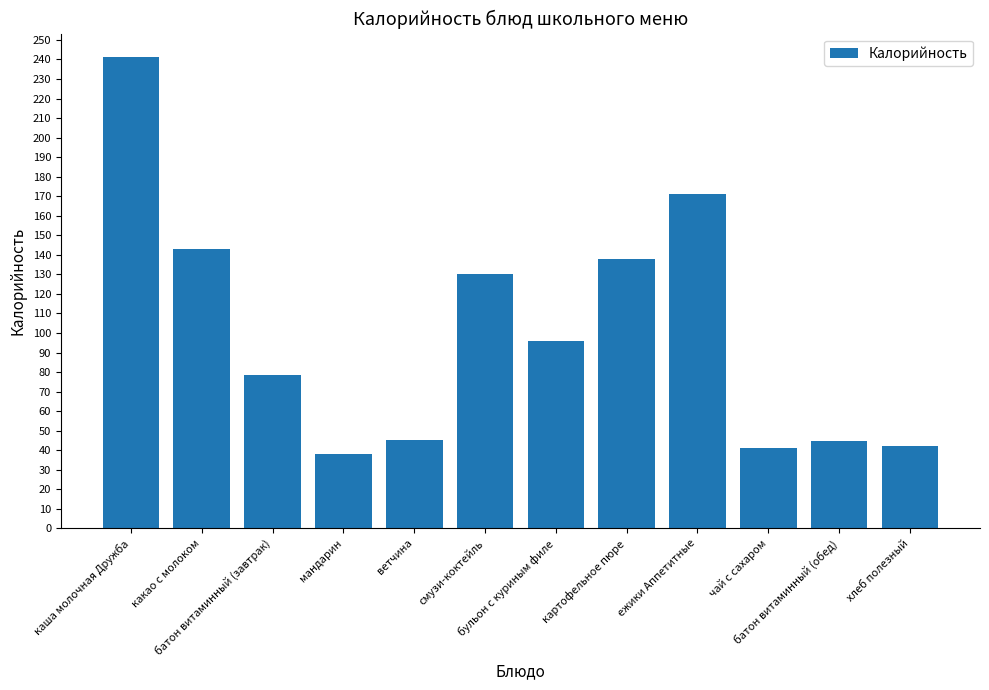

Which category has the highest value across all series?

каша молочная Дружба